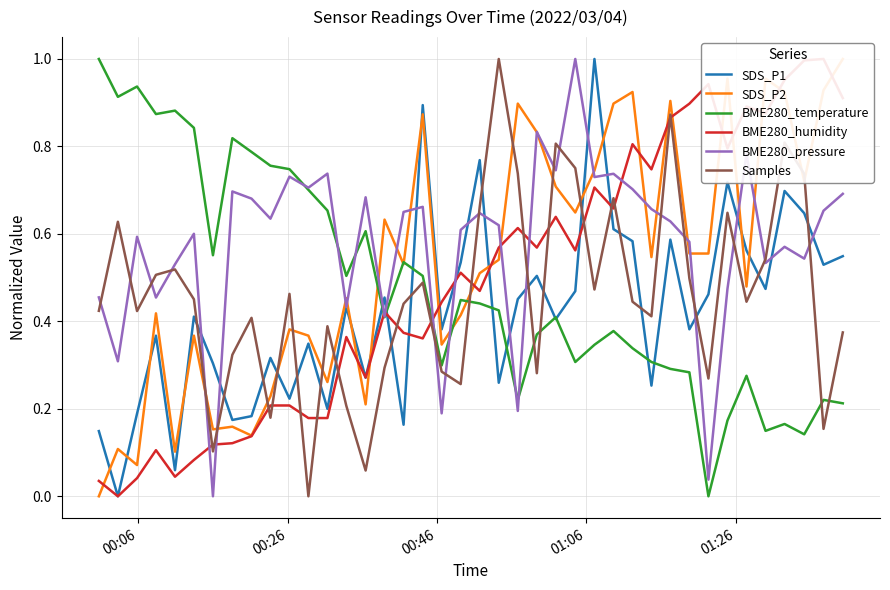

What is the value of the BME280_humidity point at the 6th from the left?

0.1